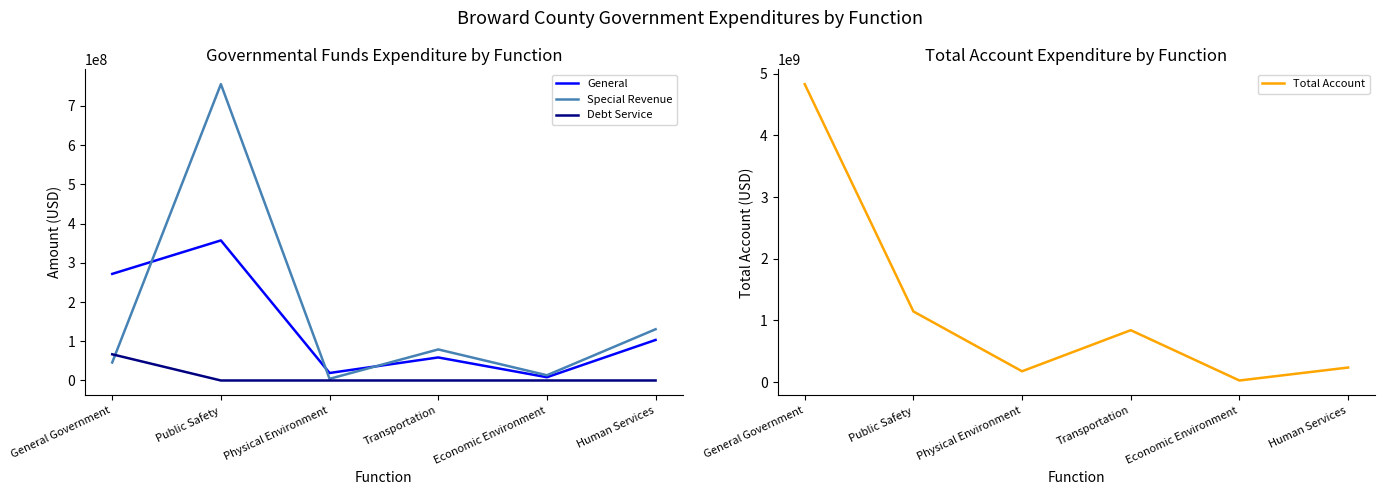

What is the label of the 6th point from the right?

General Government